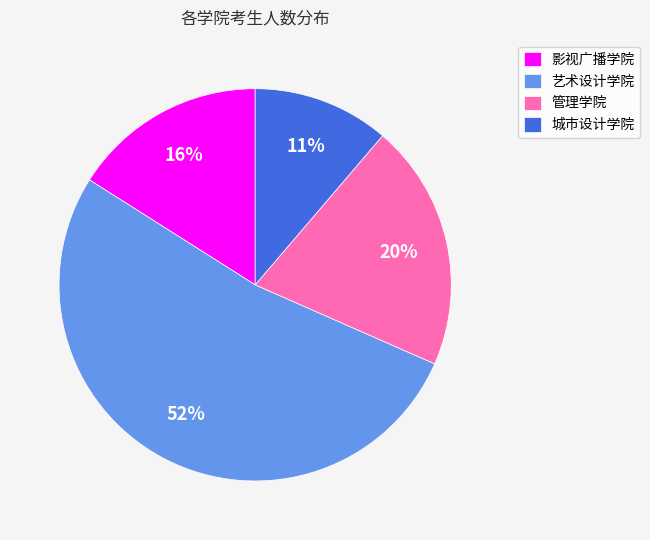

Combined, do 管理学院 and 影视广播学院 account for over 50%?

No